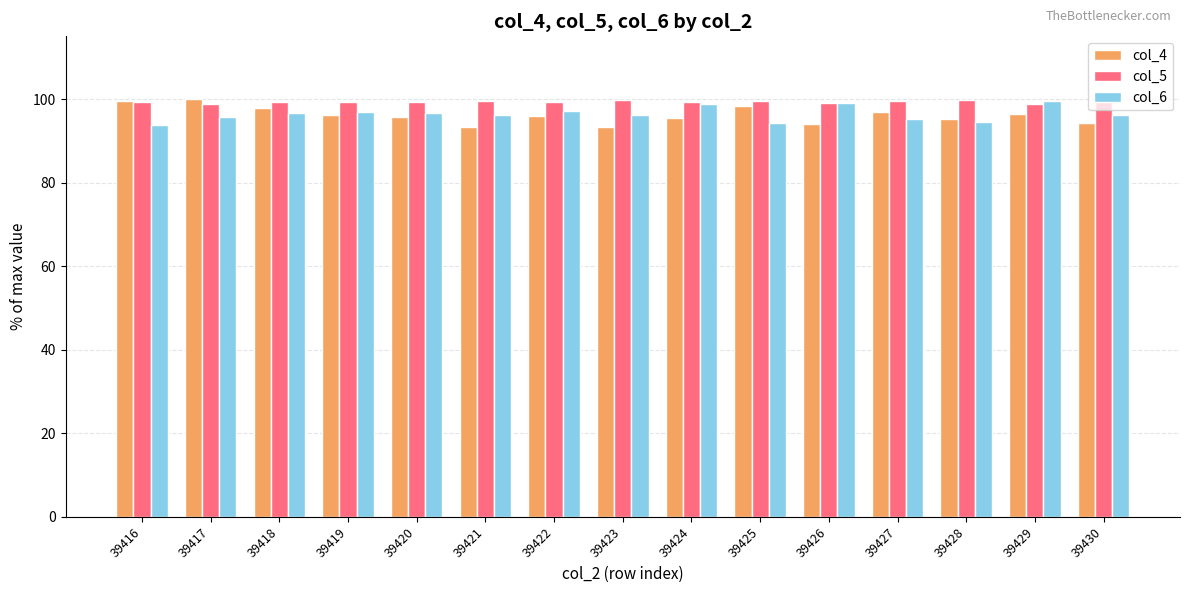

Is the value of col_6 at 39421 greater than the value of col_5 at 39421?

No